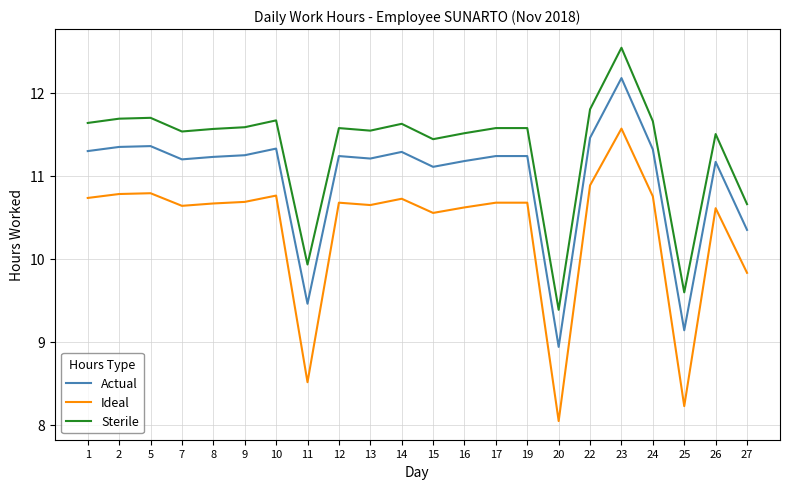

Rank the series by their average value, from lowest to highest.

Ideal, Actual, Sterile